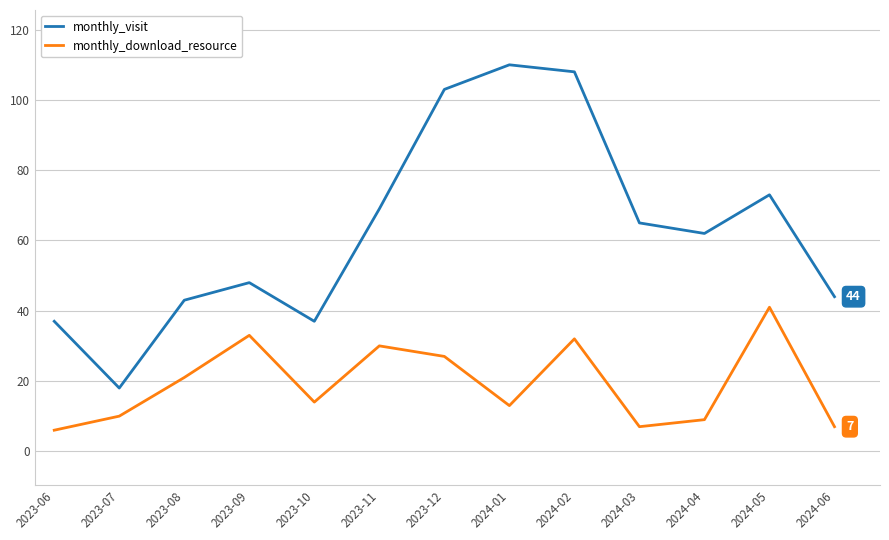

Which category has the highest value in the monthly_download_resource series?

2024-05